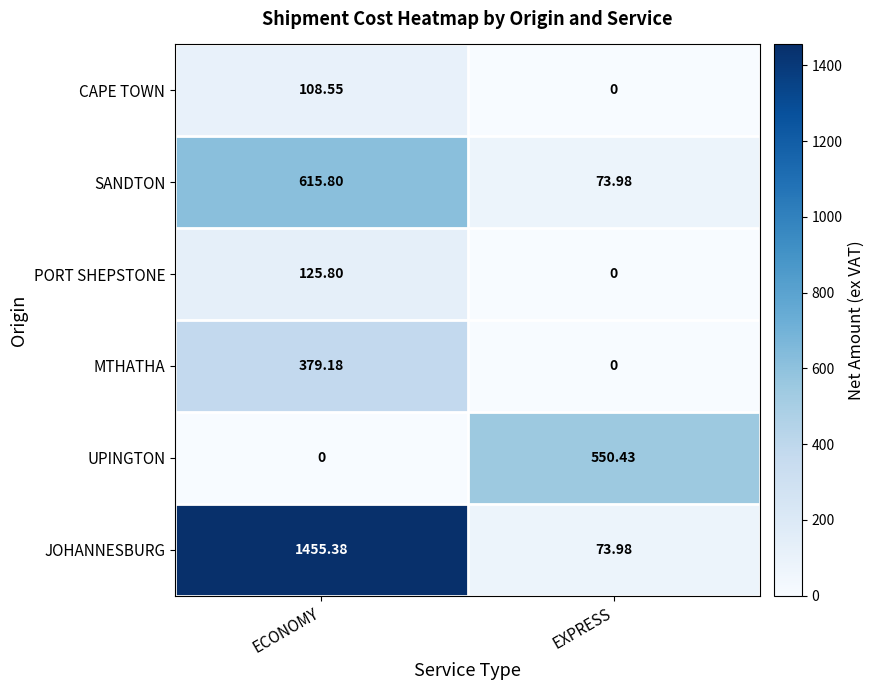

Which series has the largest total across all categories?

JOHANNESBURG